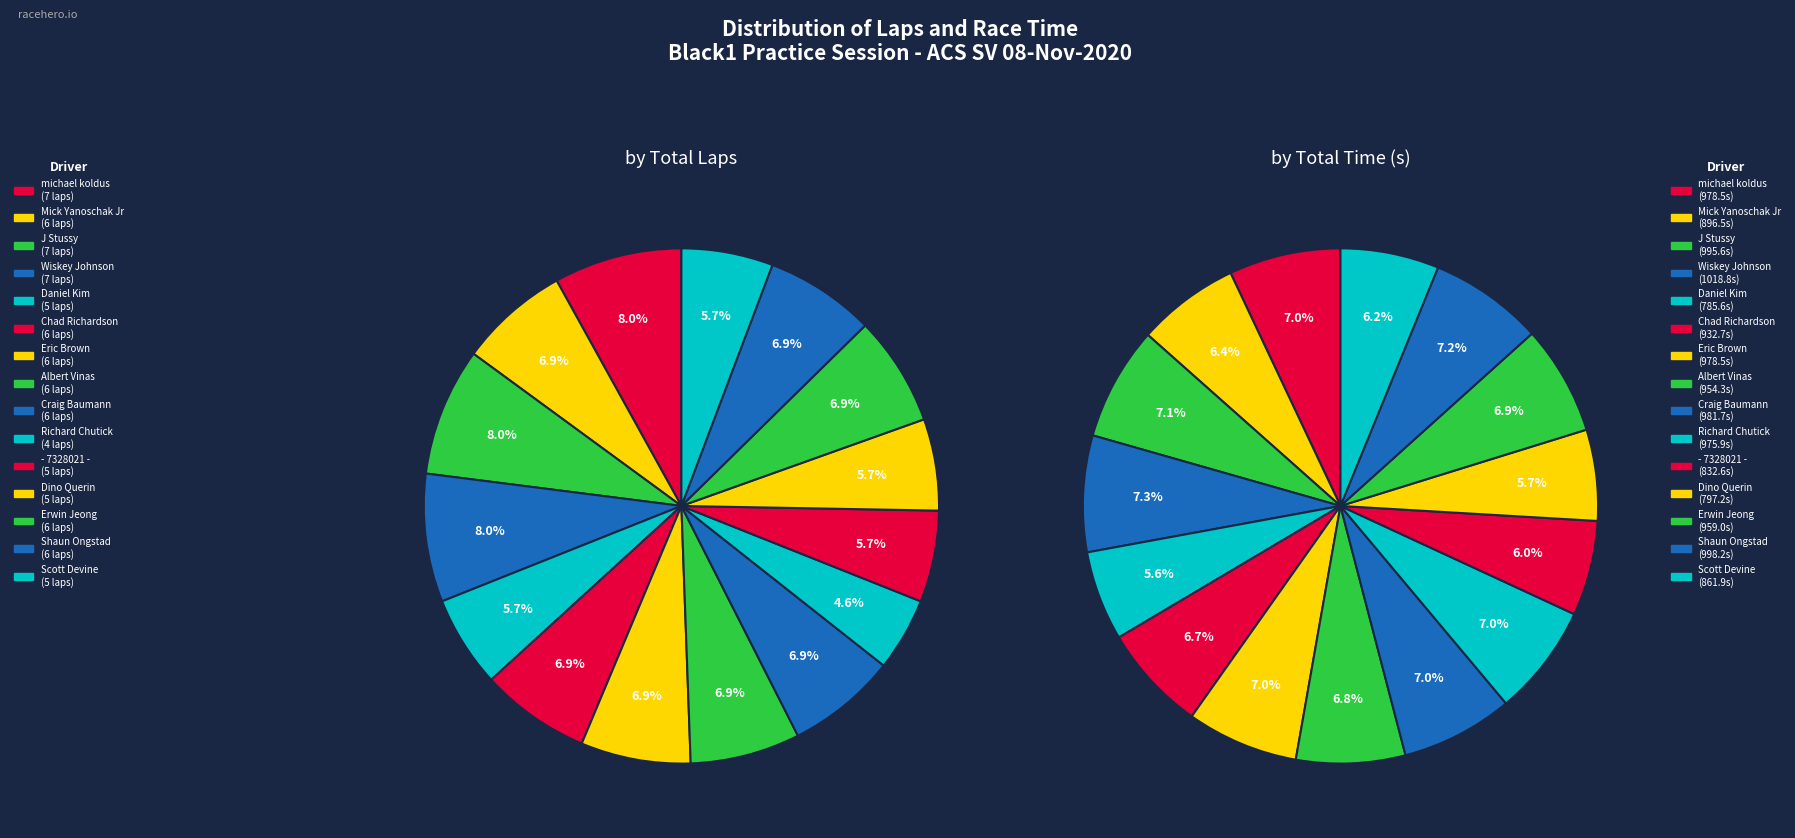

Which series has the largest range (max minus min)?

total_time